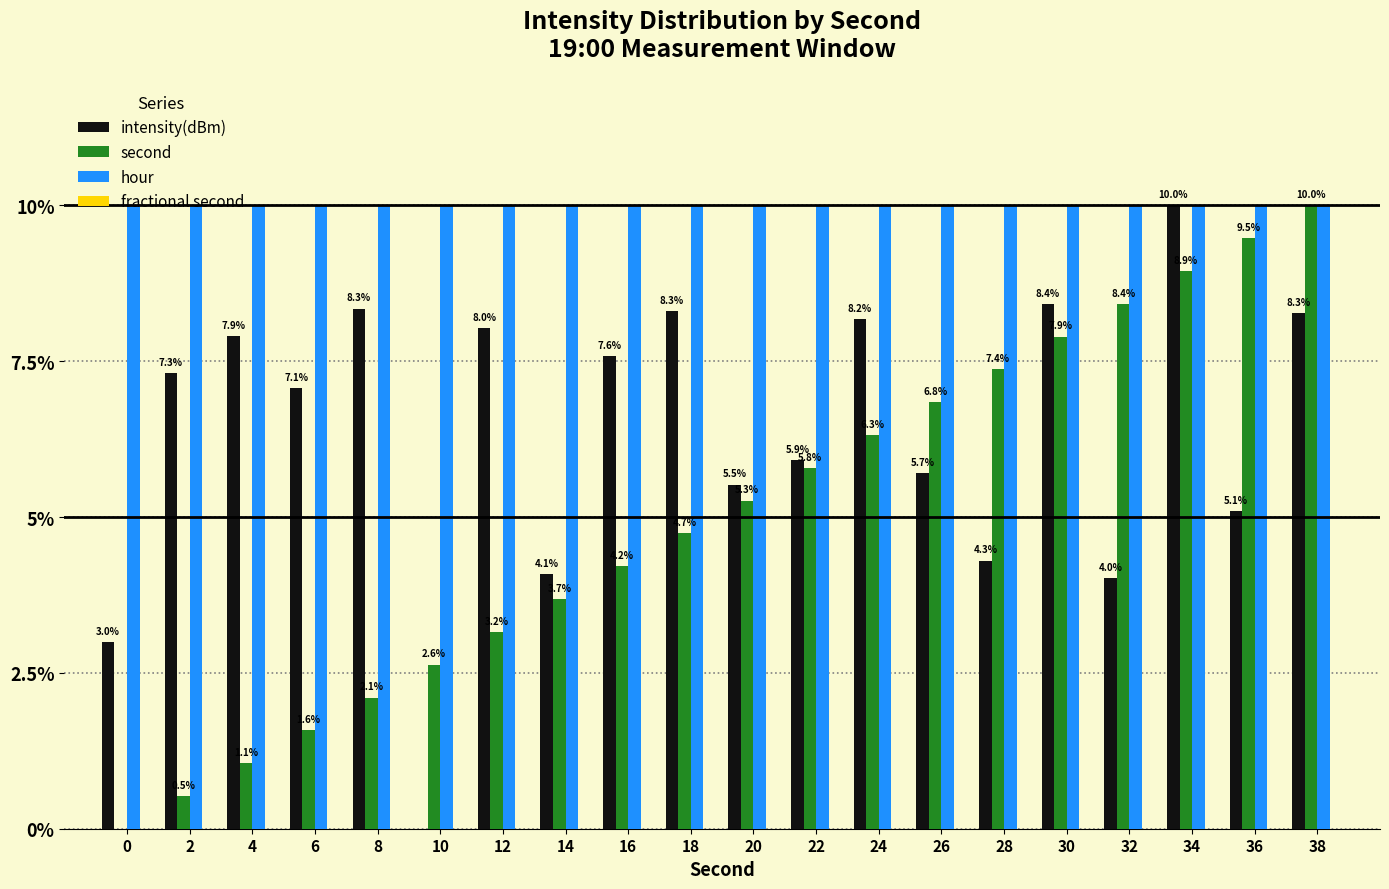

What is the sum of all hour values?

200.0